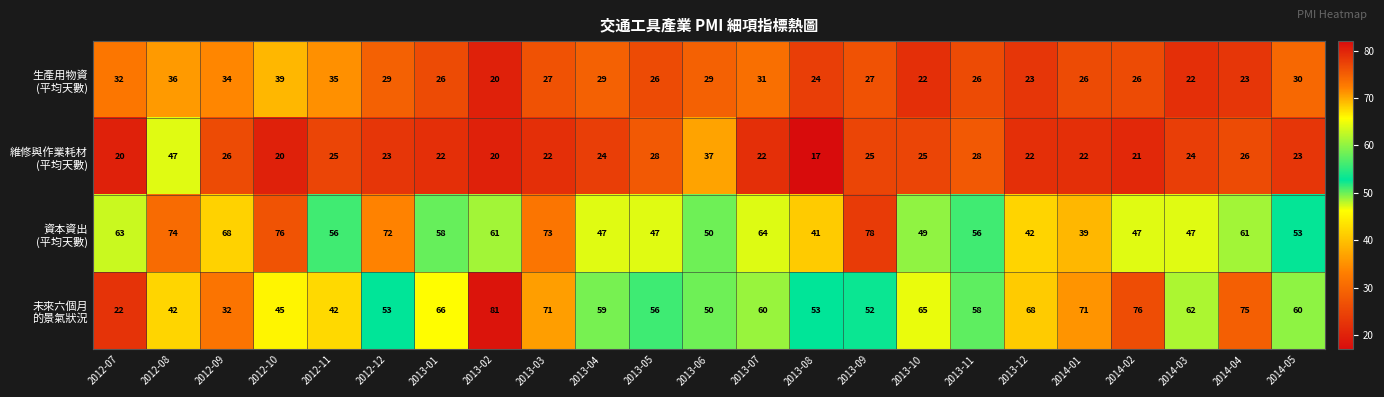

What is the total value across all series at 2014-03?

155